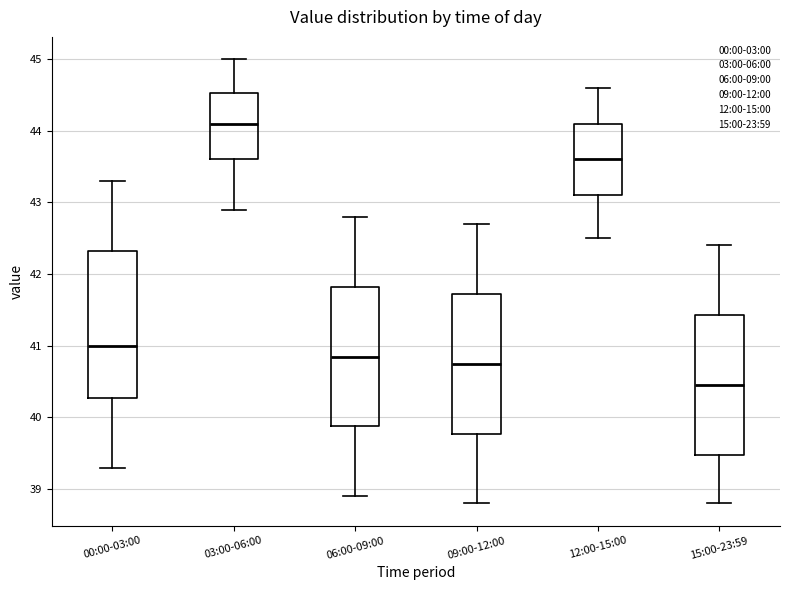

Reading left to right, read every box against the y-axis: the position of its median line, the range the box covers, and the ends of its whiskers. The values are not printed on the chart, so give them approximately, as read against the axis.

00:00-03:00: median 41.0, box 40.3 to 42.3, whiskers 39.3 to 43.3
03:00-06:00: median 44.1, box 43.6 to 44.5, whiskers 42.9 to 45.0
06:00-09:00: median 40.9, box 39.9 to 41.8, whiskers 38.9 to 42.8
09:00-12:00: median 40.8, box 39.8 to 41.7, whiskers 38.8 to 42.7
12:00-15:00: median 43.6, box 43.1 to 44.1, whiskers 42.5 to 44.6
15:00-23:59: median 40.5, box 39.5 to 41.4, whiskers 38.8 to 42.4